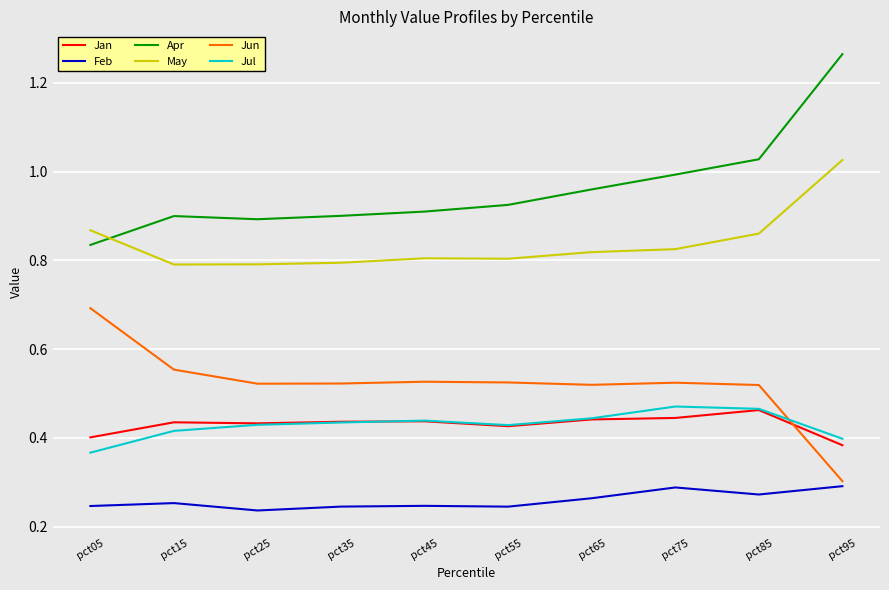

What are all the series names shown in the legend?

Jan, Feb, Apr, May, Jun, Jul